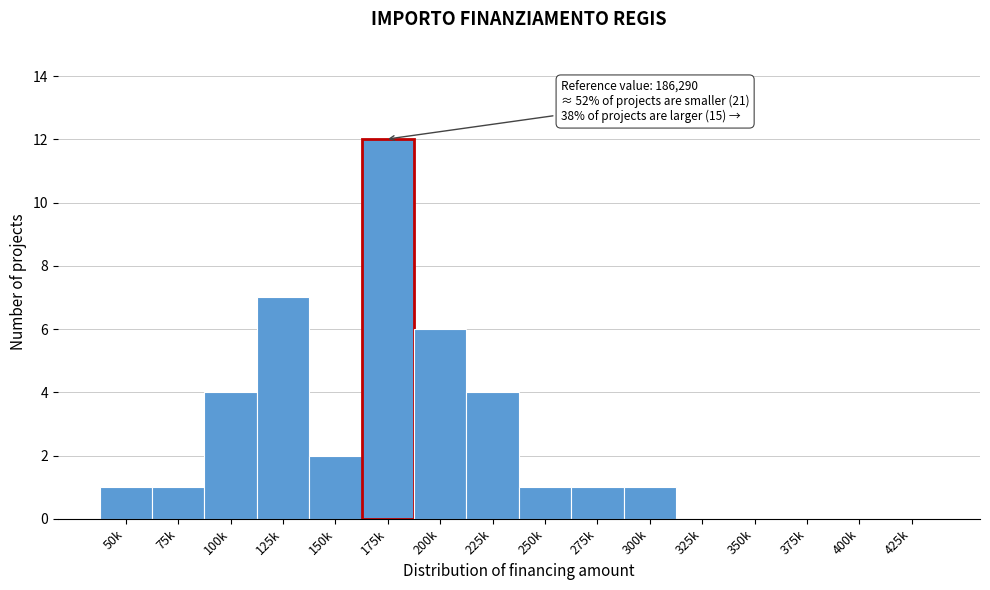

Reading left to right, transcribe all the data shown in this chart.

50k=1	75k=1	100k=4	125k=7	150k=2	175k=12	200k=6	225k=4	250k=1	275k=1	300k=1	325k=0	350k=0	375k=0	400k=0	425k=0